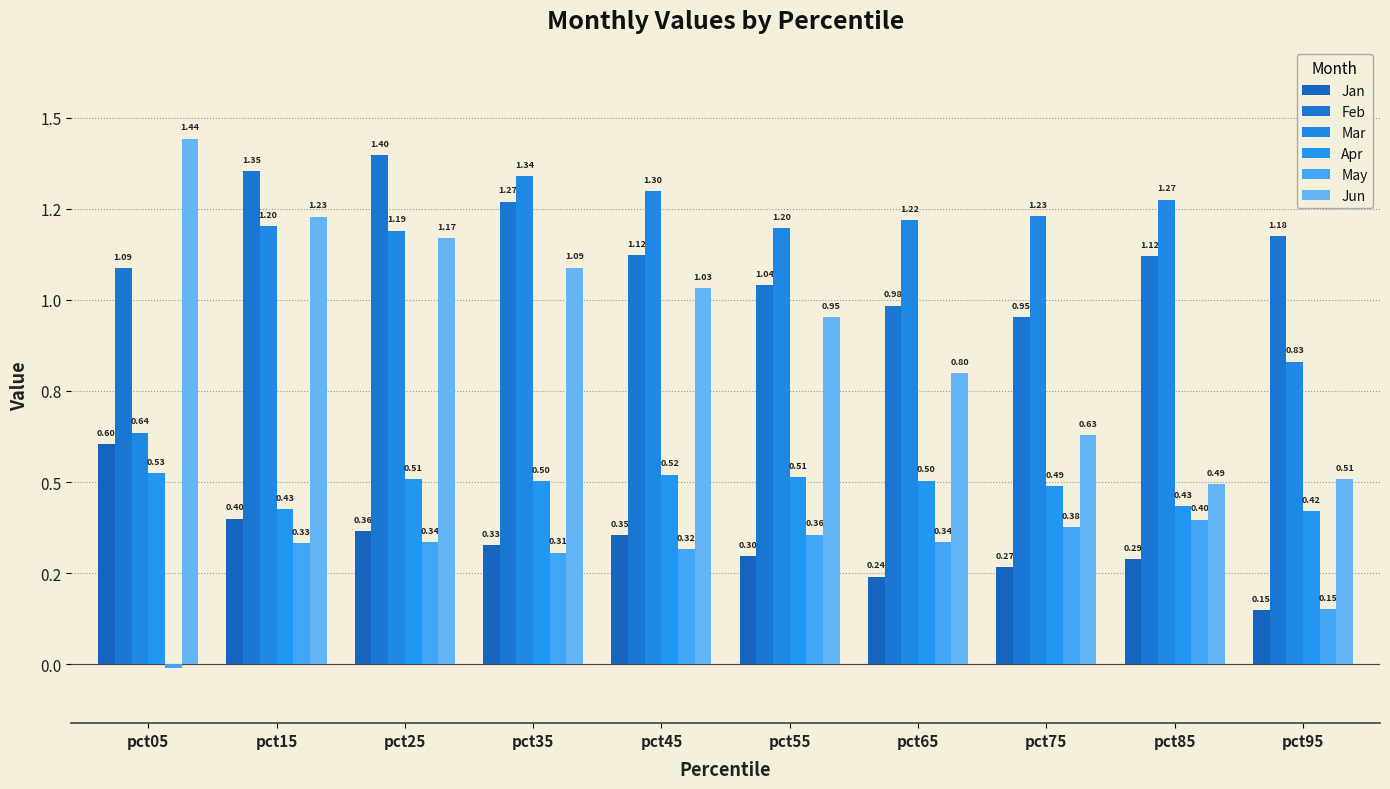

What are all the series names shown in the legend?

Jan, Feb, Mar, Apr, May, Jun